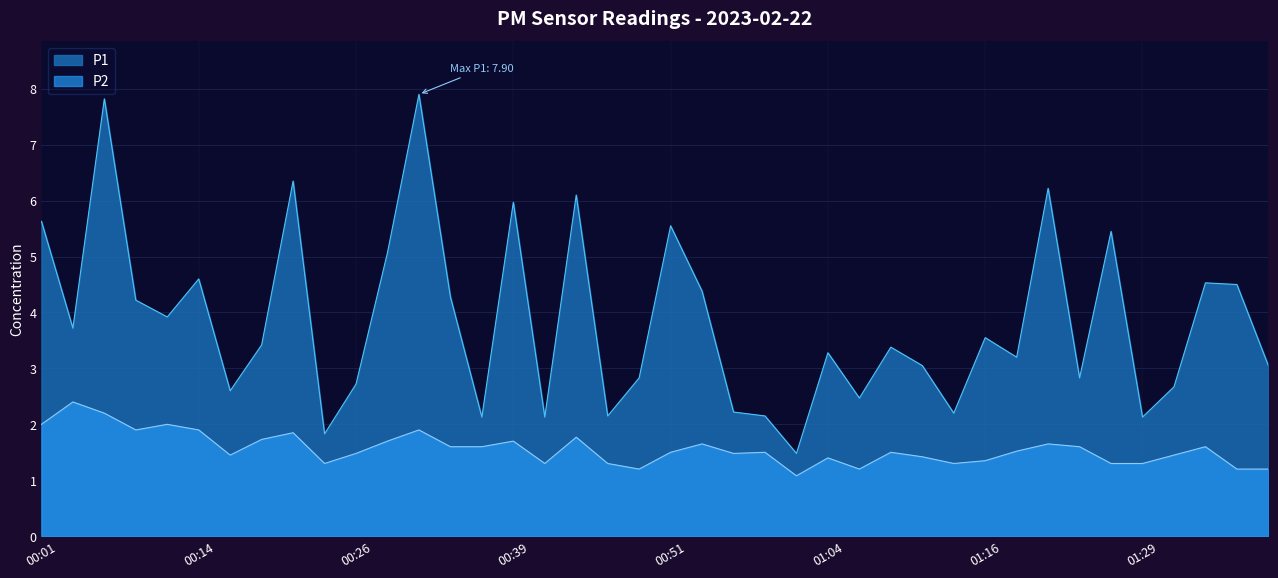

What is the difference between the maximum and minimum values in the P1 series?

6.4